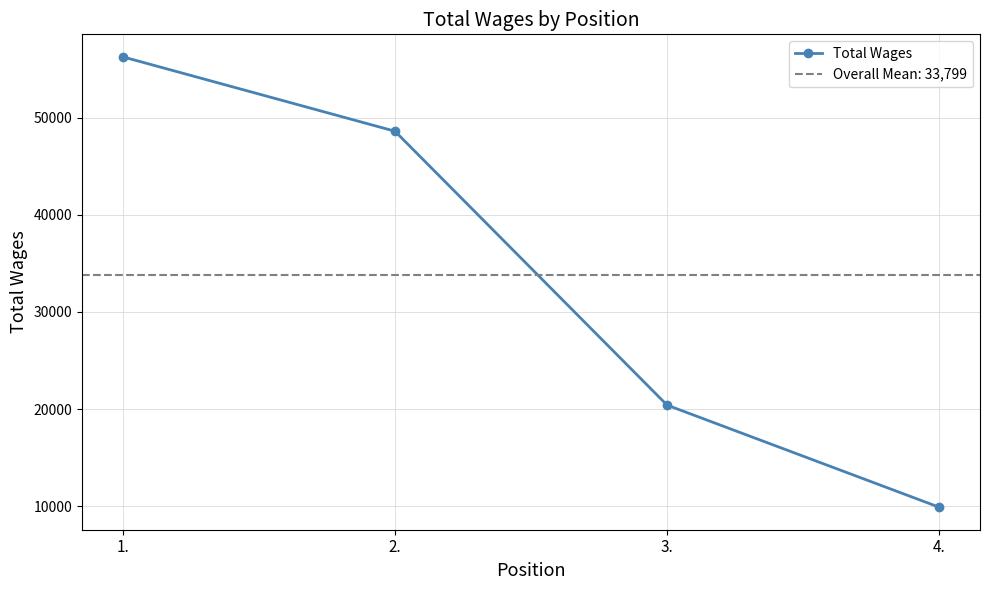

How many data points does each series have?

4